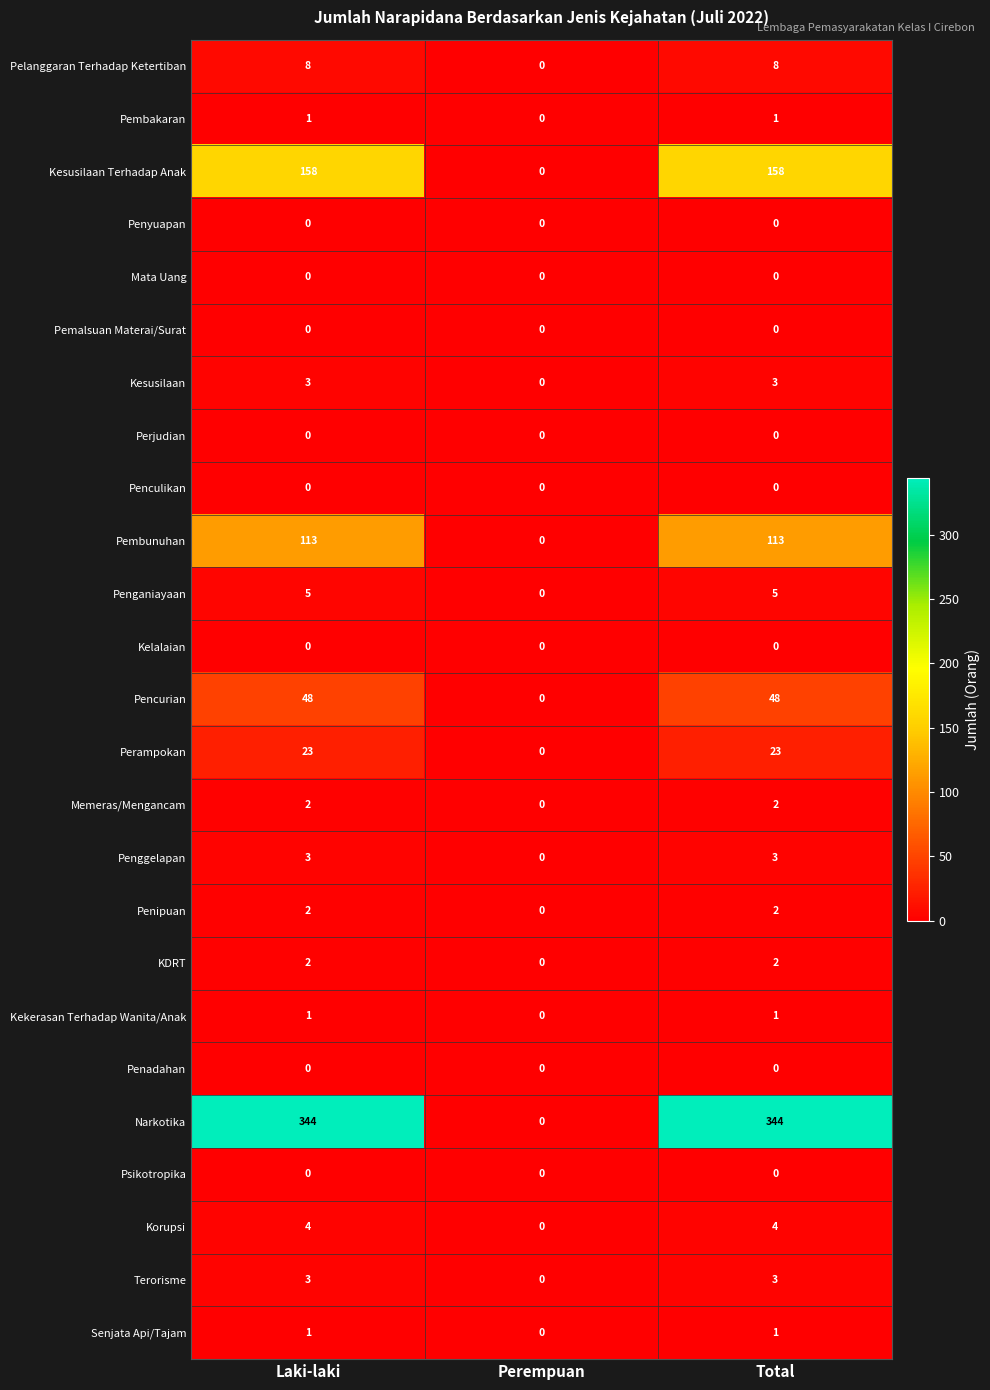

What is the maximum value for Perampokan?

23